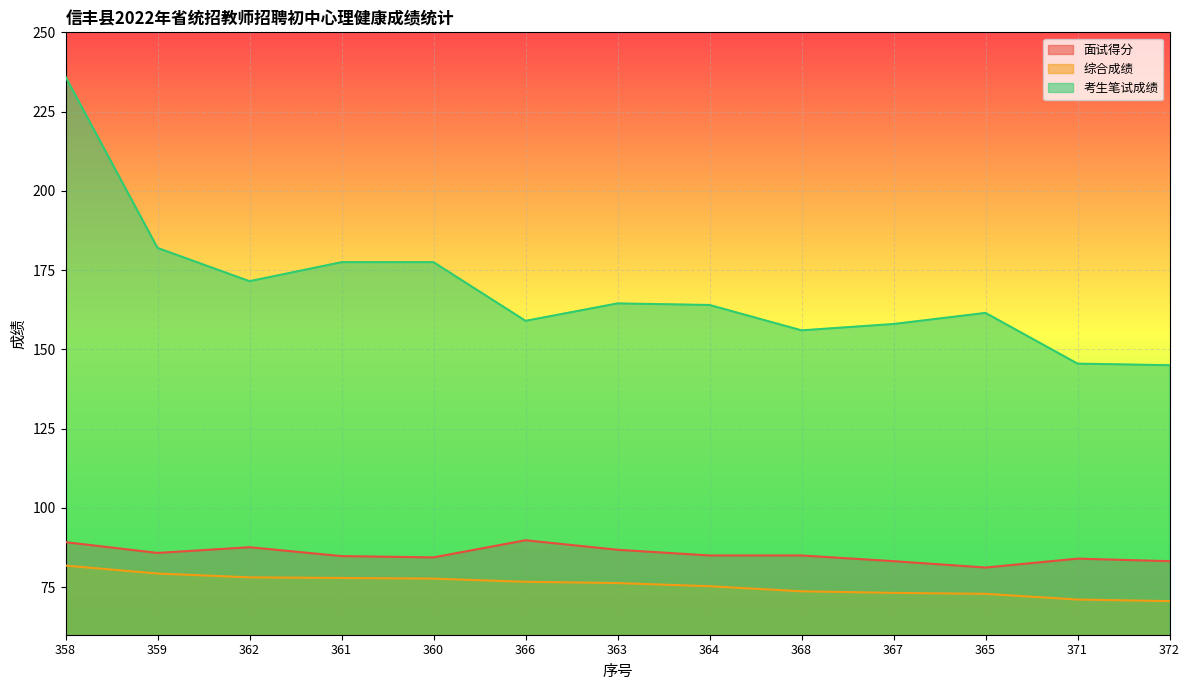

Which category has the highest value across all series?

358